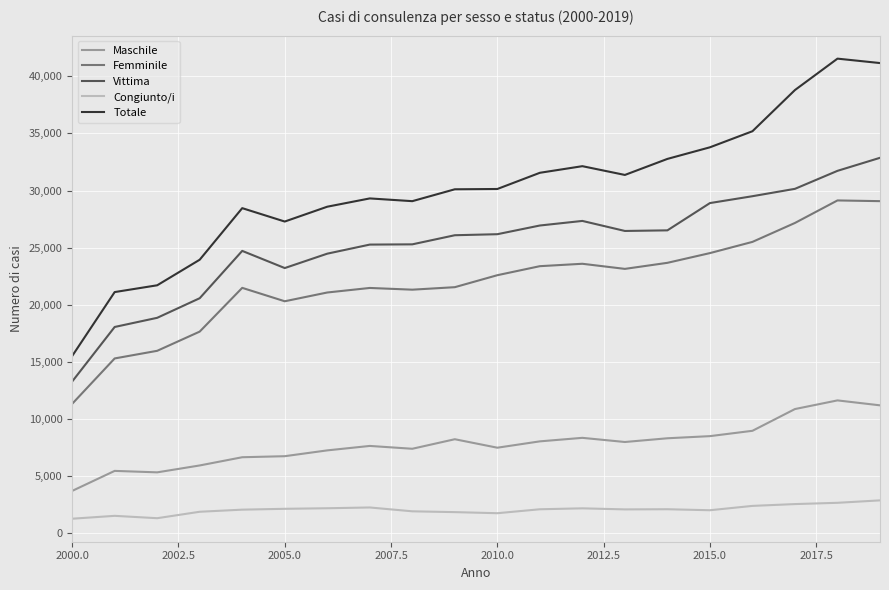

True or false: Maschile and Totale cross at least once.

False